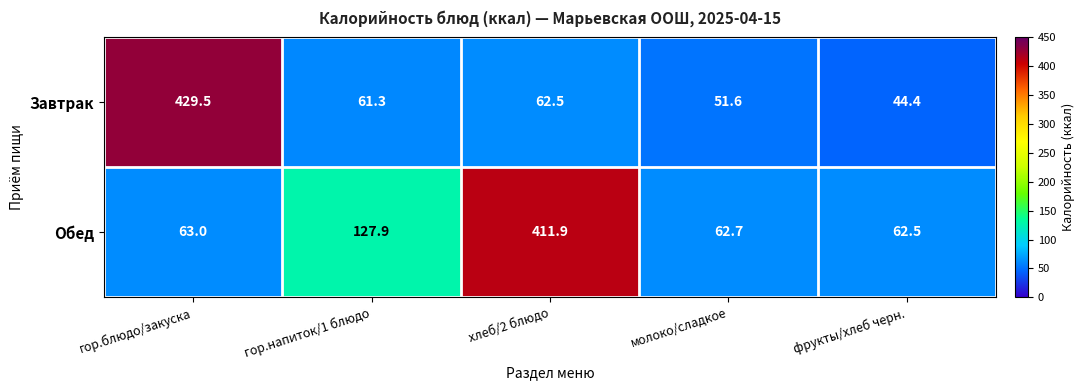

What is the difference between the second highest and second lowest values in the Обед series?

65.2